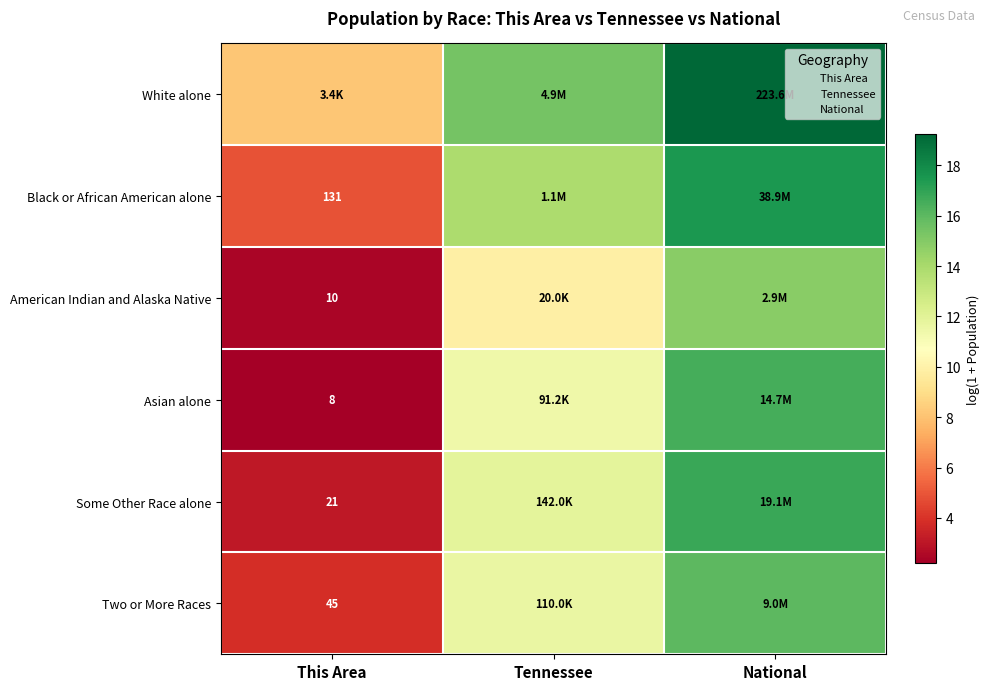

Is it true that Asian alone equals 2.2 at This Area?

True